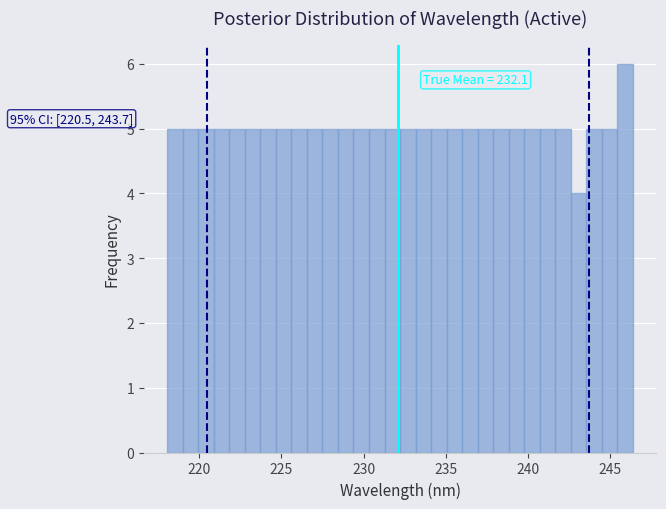

Around what value on the x-axis is the tallest bar? Give the approximate position of its centre, as read against the axis.

246.0